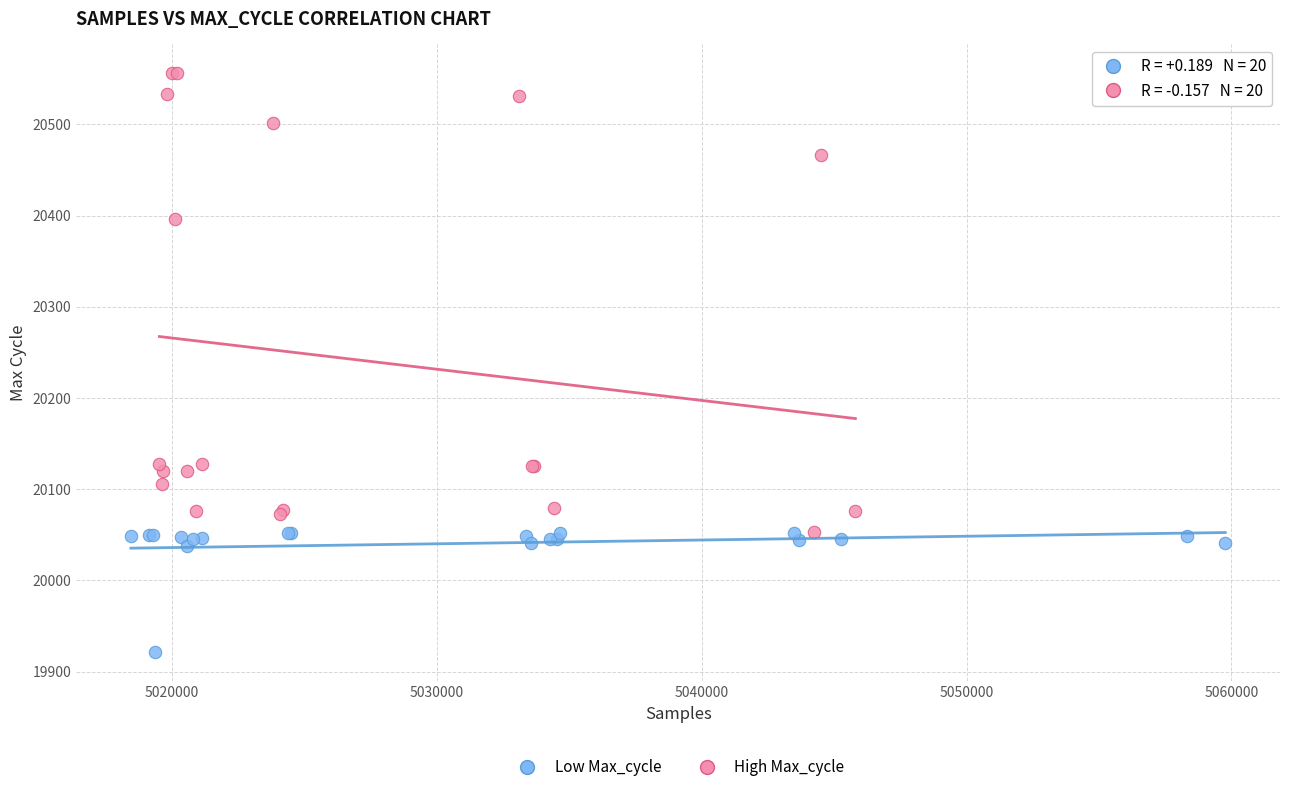

Which series reaches the minimum Y coordinate?

Low Max_cycle